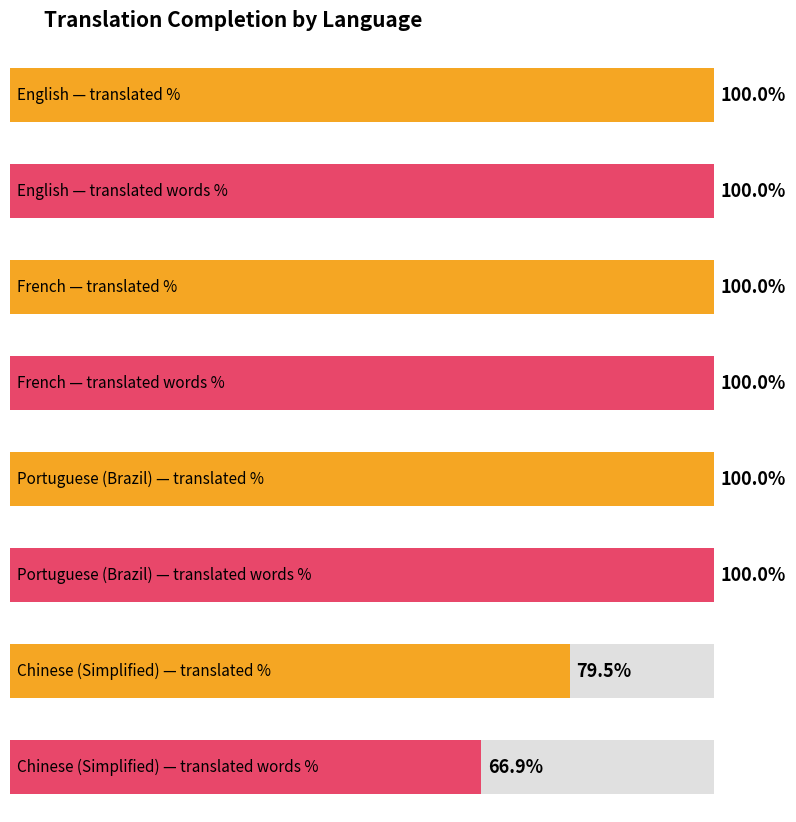

What is the sum of all translated_words_percent values?

366.9